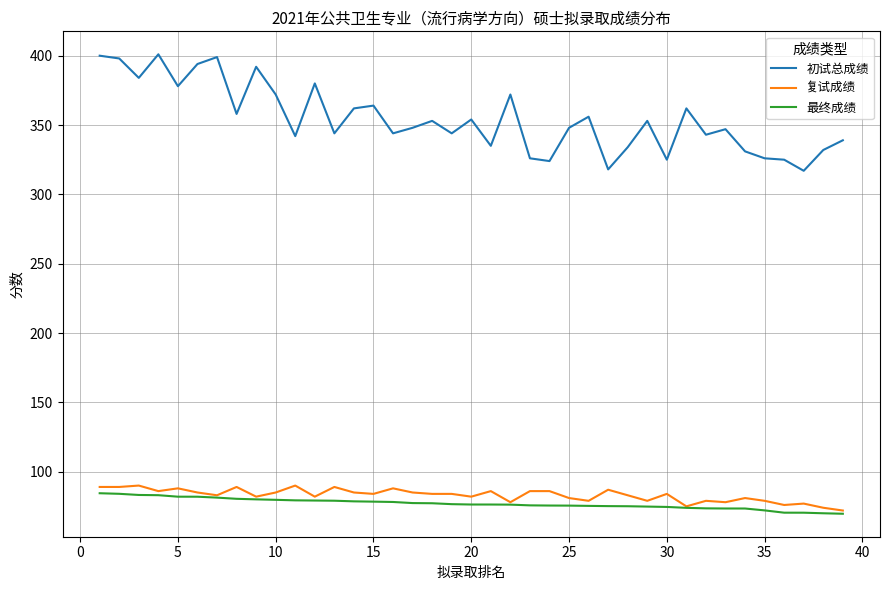

True or false: 最终成绩 and 初试总成绩 cross at least once.

False